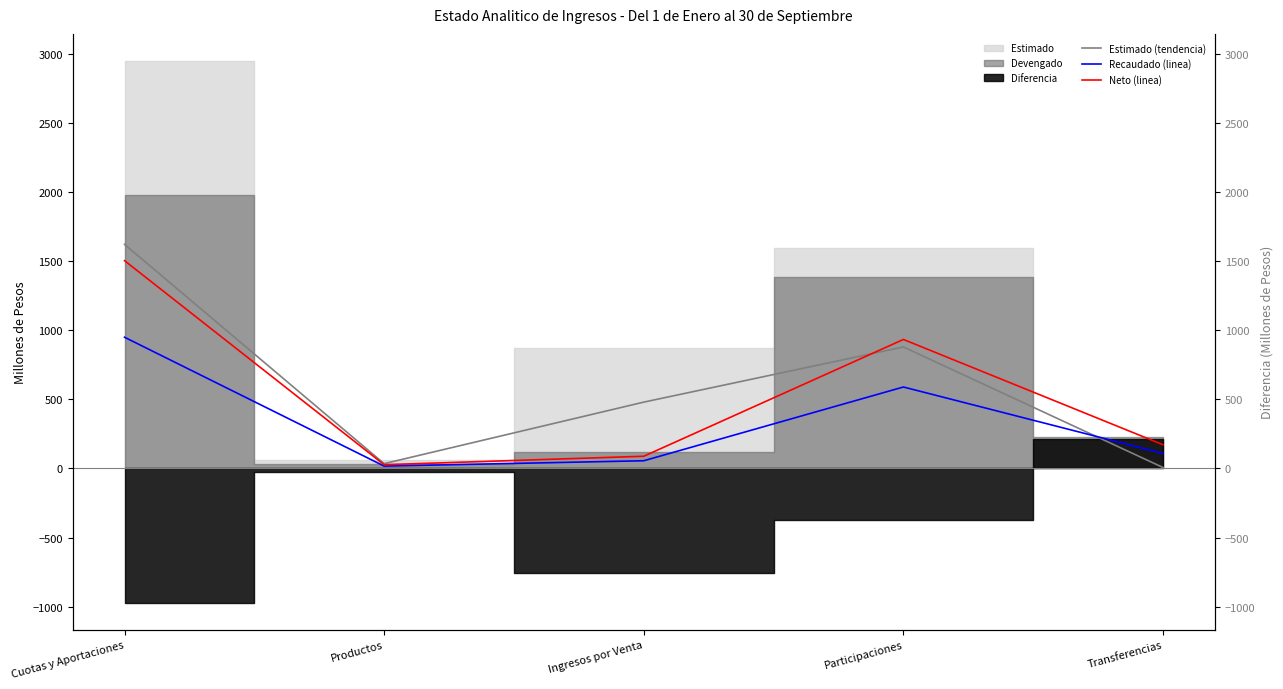

At which category does the chart reach its peak across all series?

Cuotas y Aportaciones